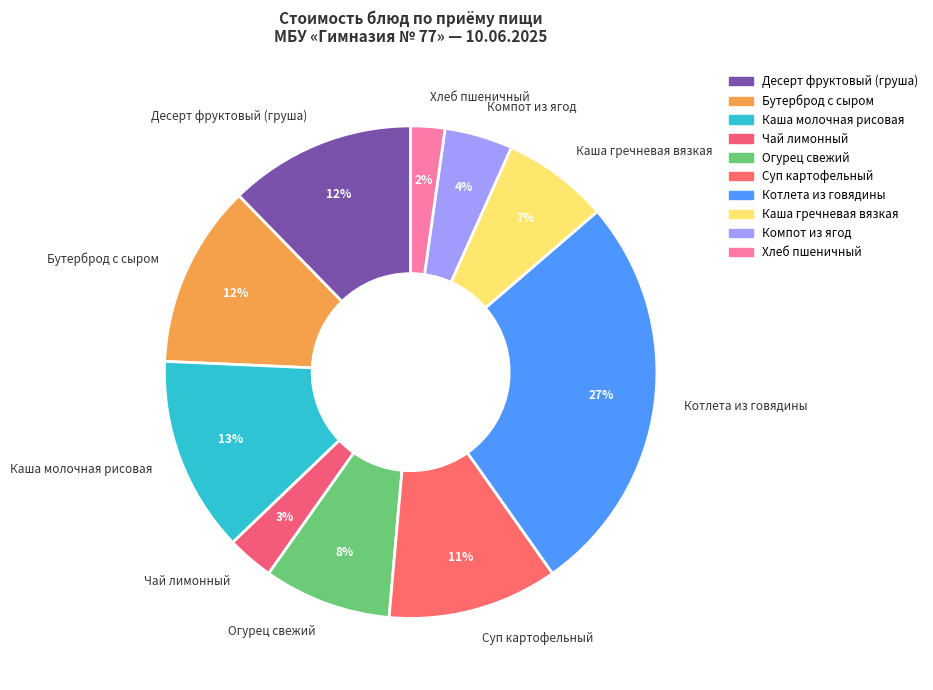

How many slices are in this pie chart?

10